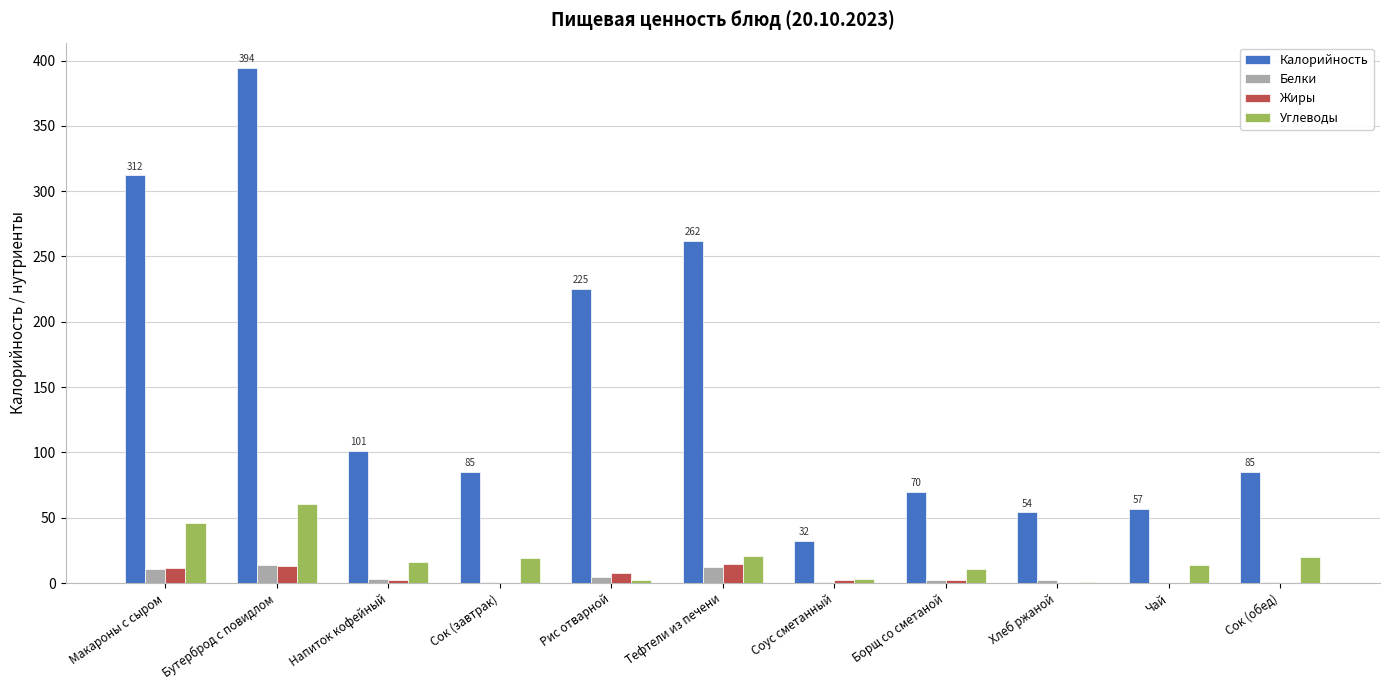

How many categories are shown in the chart?

11